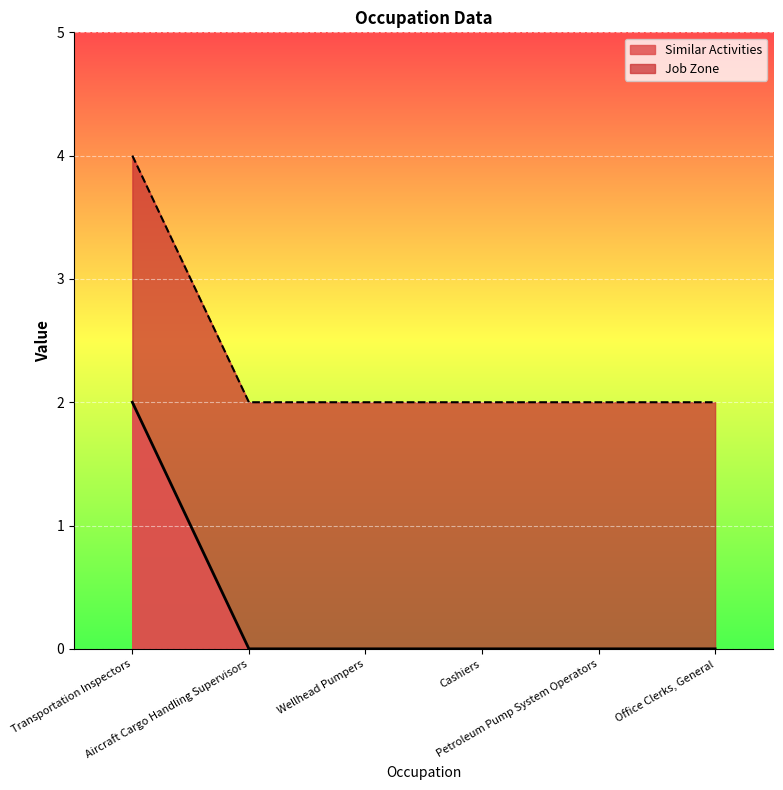

Which series has the largest total across all categories?

Job Zone